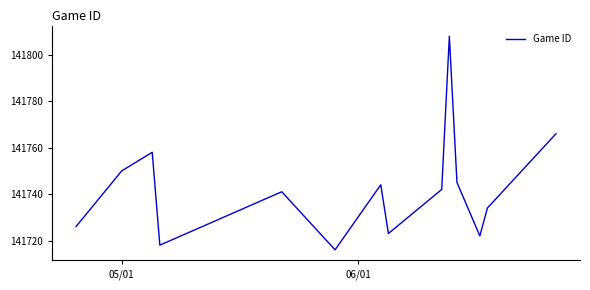

What is the smallest value displayed?

141716